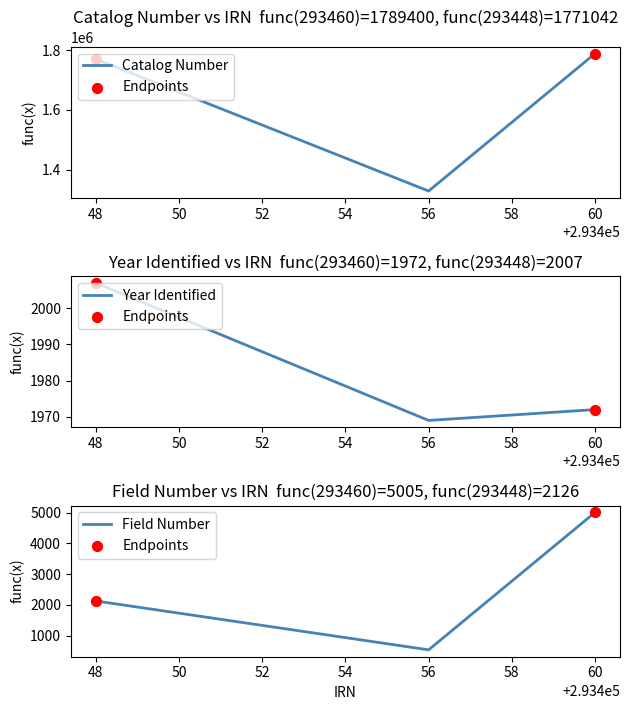

Which series has the largest total across all categories?

Catalog Number